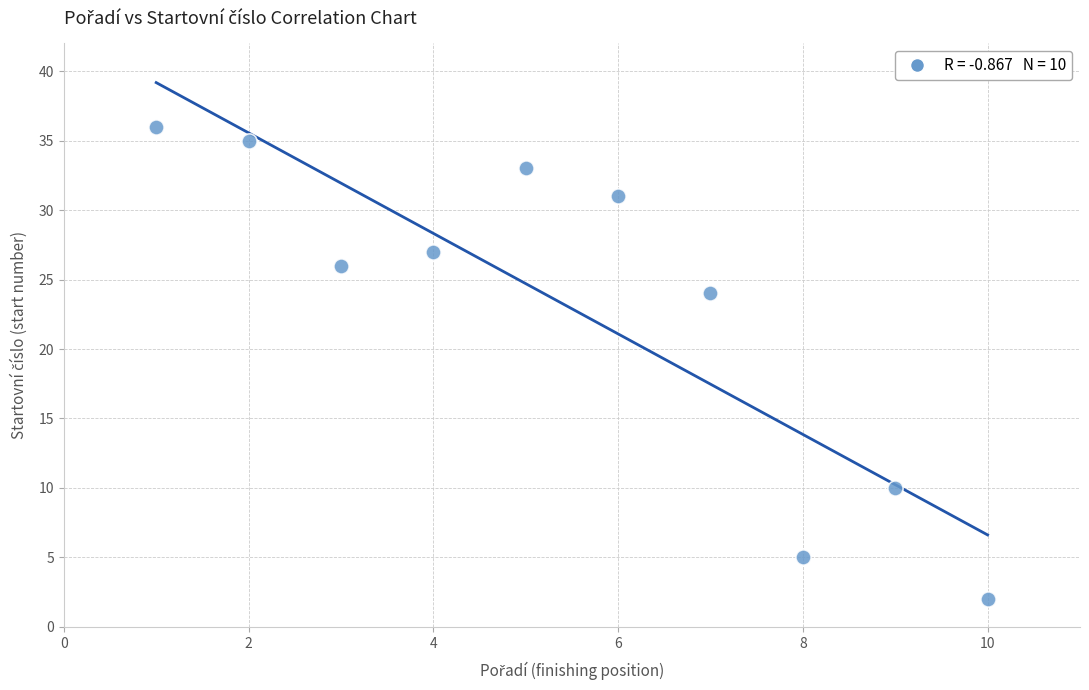

What Y value in the scatter plot is closest to 19?

24